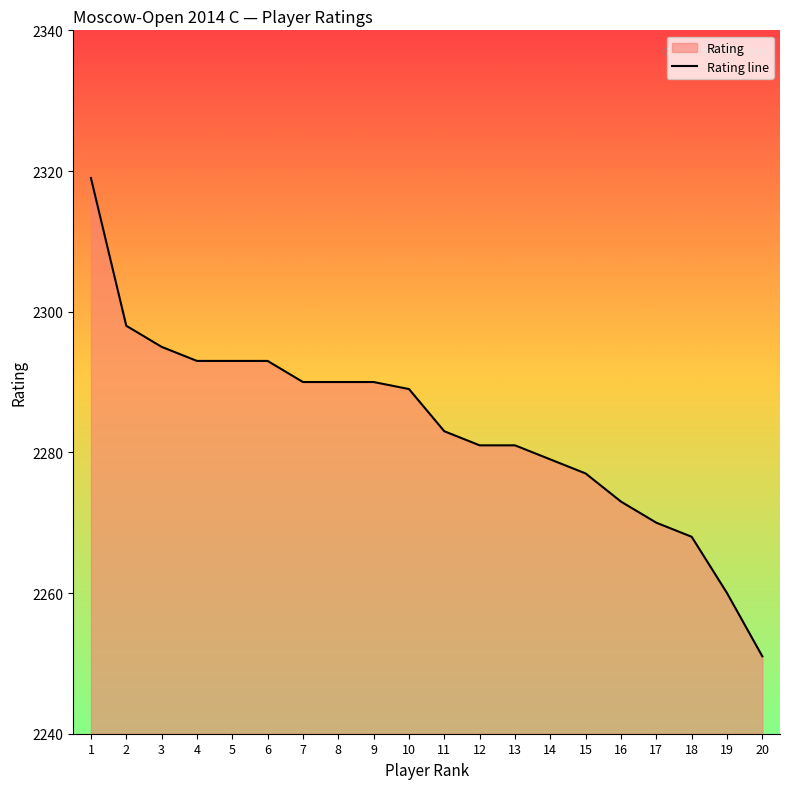

Where is the data nearest to the value 2285?

11